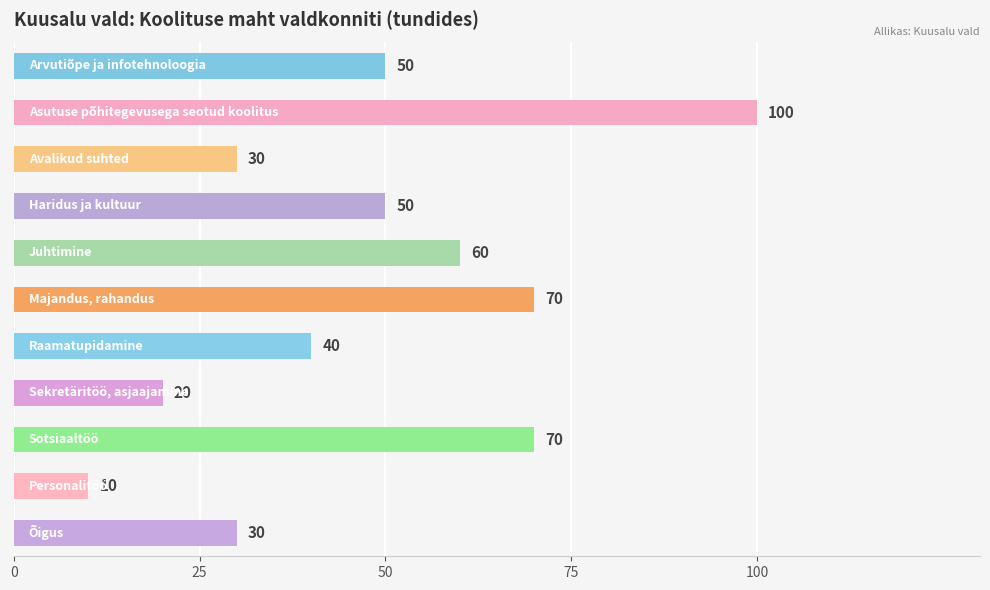

What is the difference between the second highest and minimum values?

60